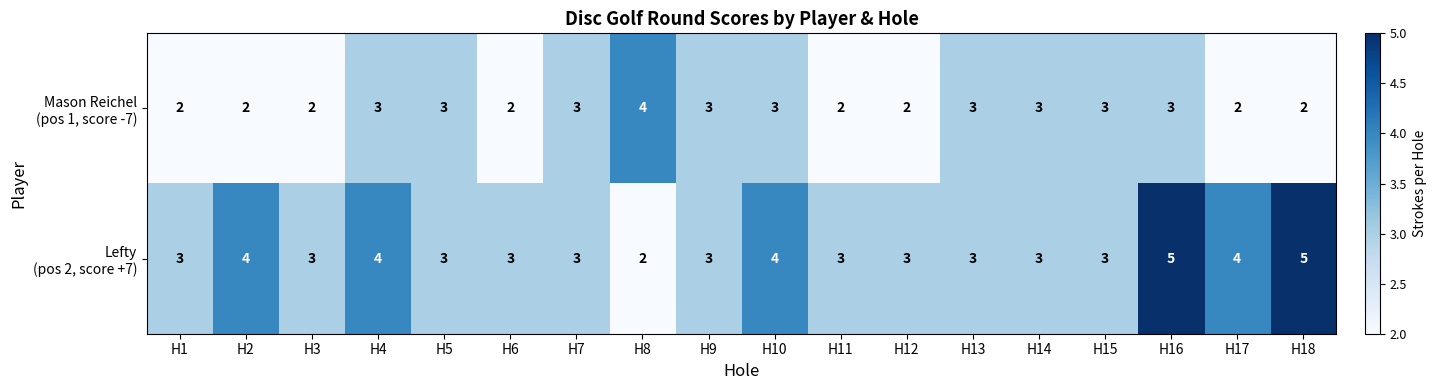

At how many categories does at least one series exceed 2?

18